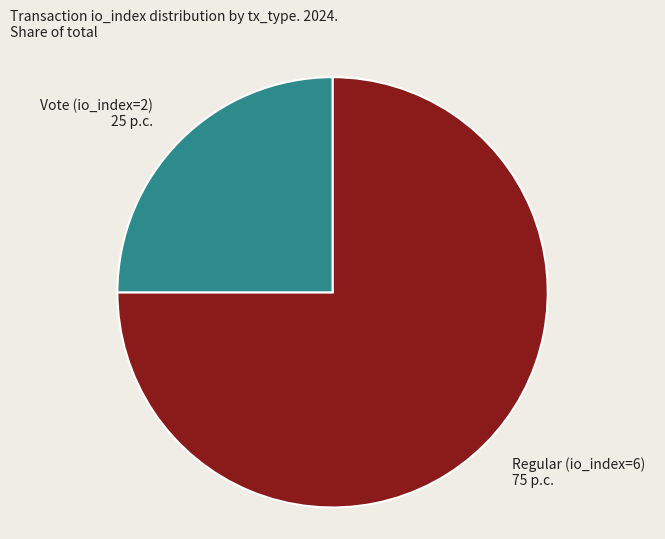

Which category accounts for the majority?

Regular (io_index=6)